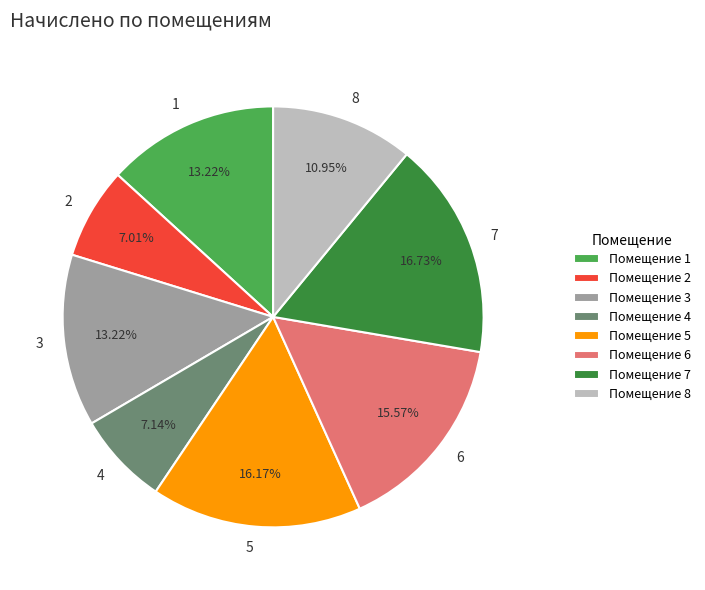

What is the ratio of the value at Помещение 7 to the value at Помещение 1?

1.3